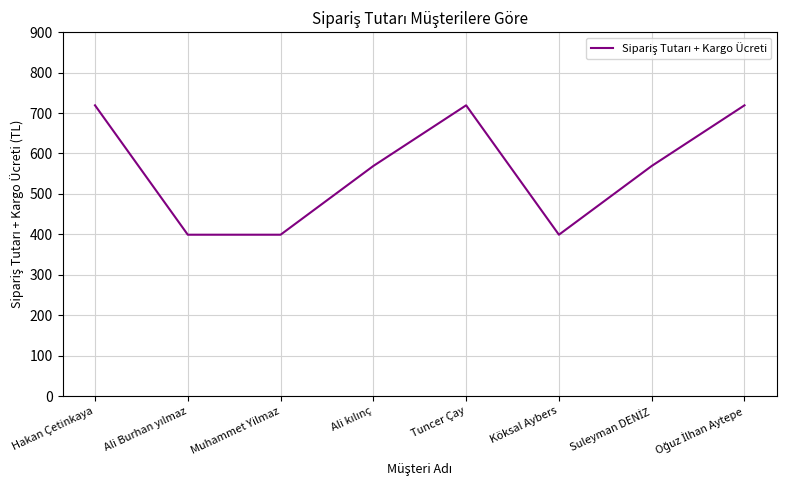

What is the minimum value shown in the chart?

399